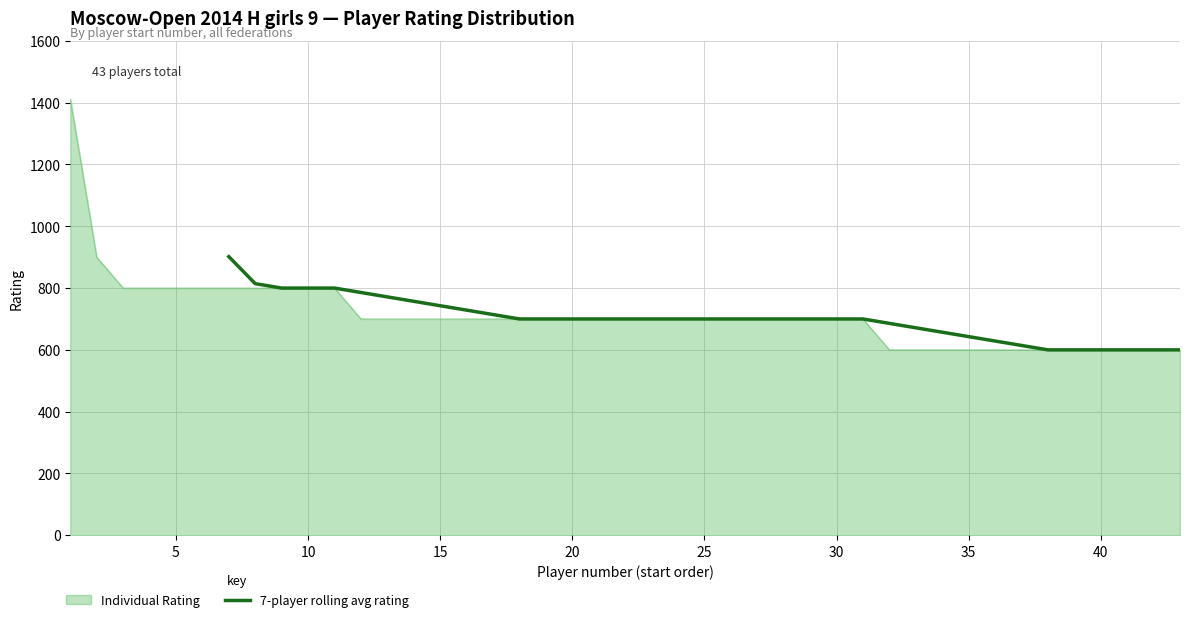

Which has a higher value, 28 or 30?

28